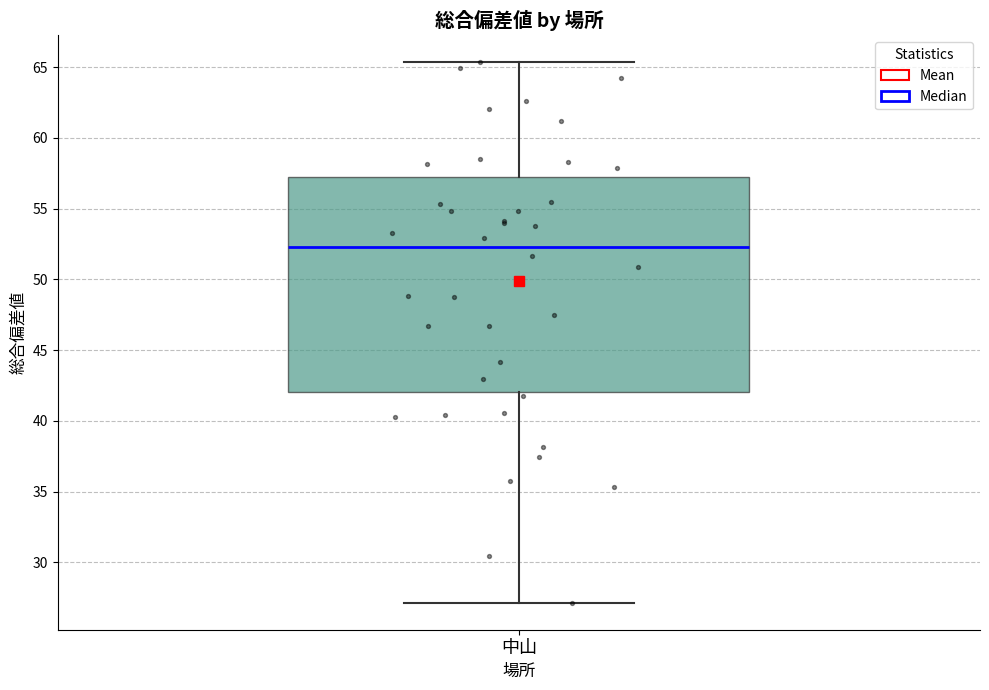

Read this box plot against the y-axis: the position of the median line, the range covered by the box, and the ends of both whiskers. The values are not printed on the chart, so give them approximately, as read against the axis.

median 52.5, box 42.0 to 57.0, whiskers 27.0 to 65.5